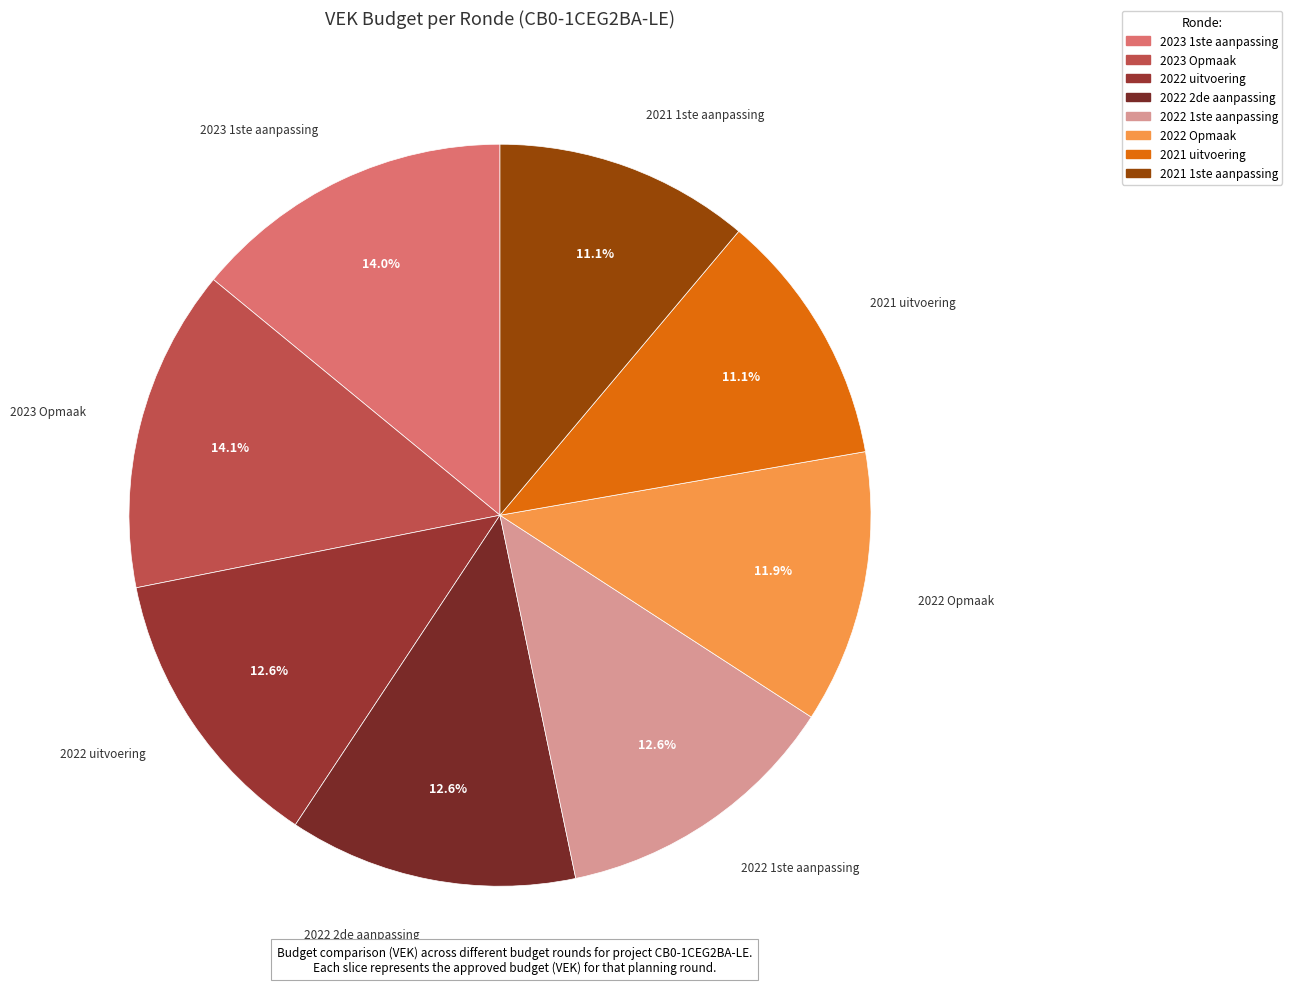

Is the sum of 2022 Opmaak and 2021 1ste aanpassing greater than half?

No